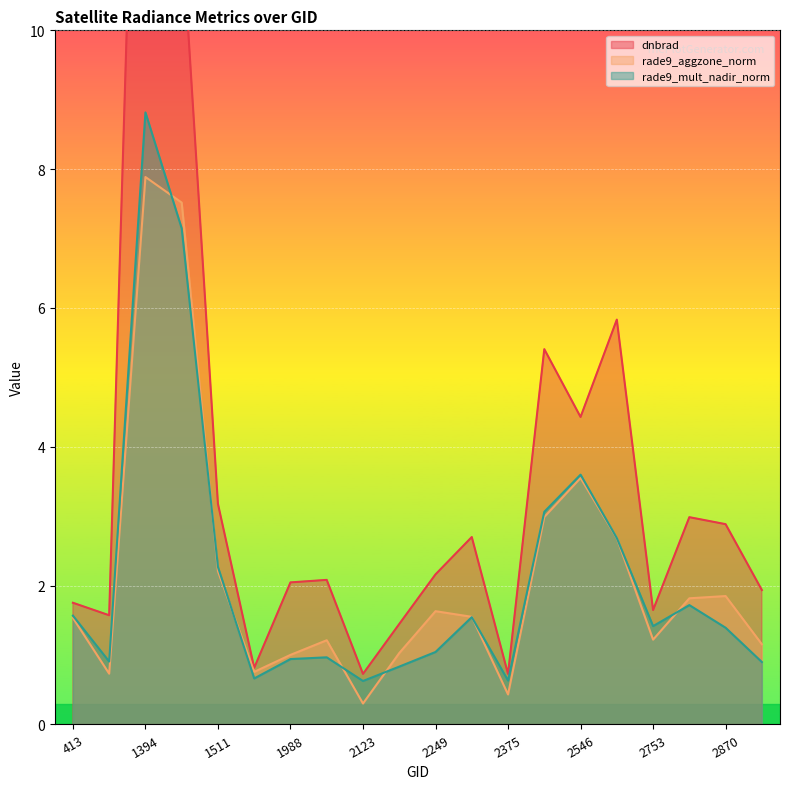

True or false: rade9_aggzone_norm has more than 0 interior local peaks.

True